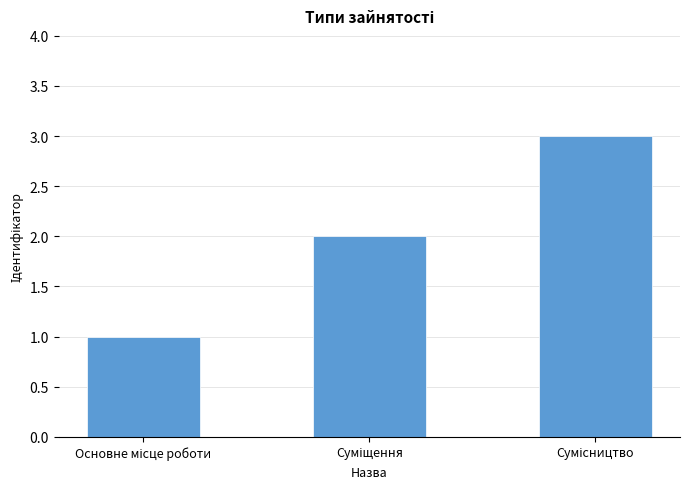

What is the greatest value displayed?

3